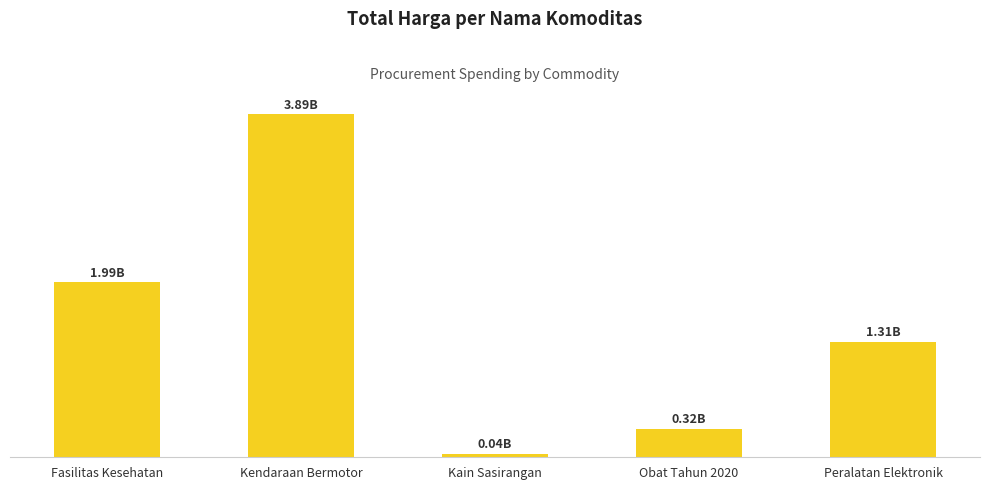

What is the difference between the second highest and second lowest values?

1661938045